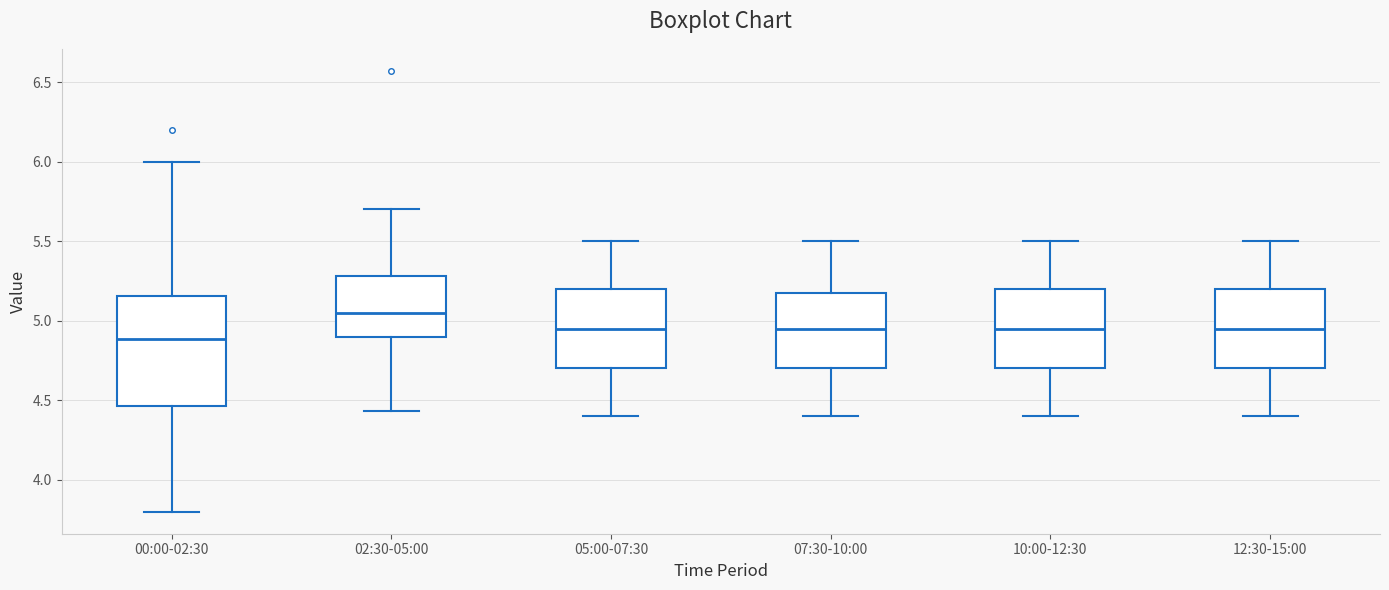

Reading left to right, transcribe this box plot: for each box, give where its median line is, the range the box spans, and where its two whiskers end, as read against the y-axis. The values are not printed on the chart, so give them approximately, as read against the axis.

00:00-02:30: median 4.90, box 4.45 to 5.15, whiskers 3.80 to 6.00
02:30-05:00: median 5.05, box 4.90 to 5.30, whiskers 4.45 to 5.70
05:00-07:30: median 4.95, box 4.70 to 5.20, whiskers 4.40 to 5.50
07:30-10:00: median 4.95, box 4.70 to 5.20, whiskers 4.40 to 5.50
10:00-12:30: median 4.95, box 4.70 to 5.20, whiskers 4.40 to 5.50
12:30-15:00: median 4.95, box 4.70 to 5.20, whiskers 4.40 to 5.50